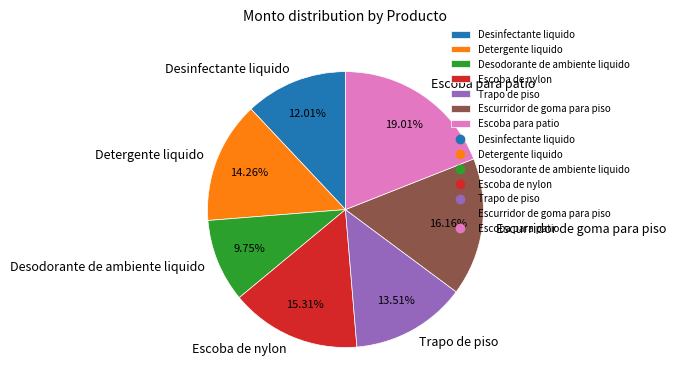

How many segments does this pie chart have?

7